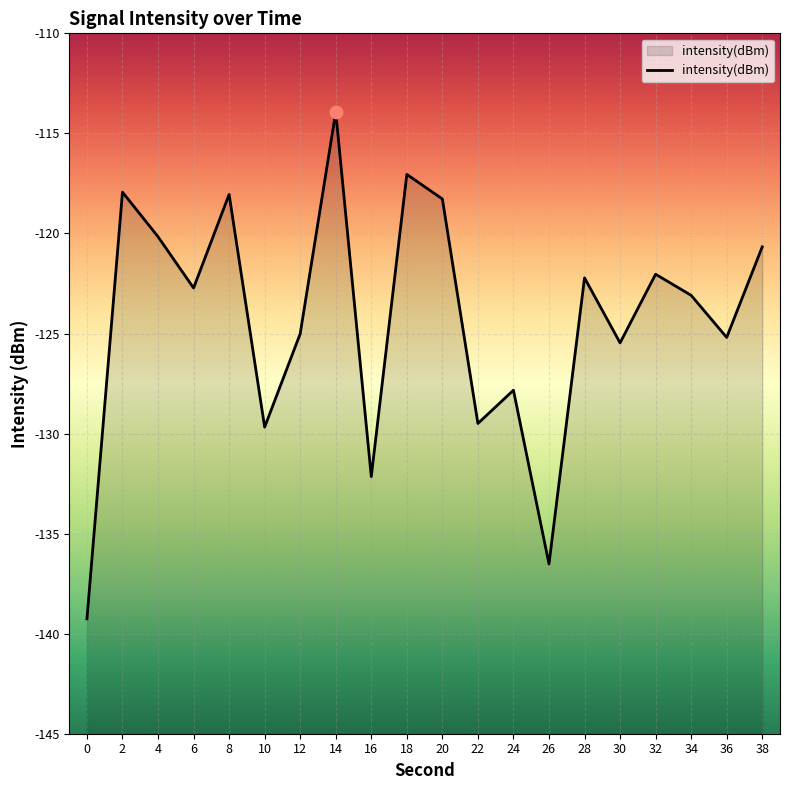

What is the change in value from 6 to 18?

+5.7